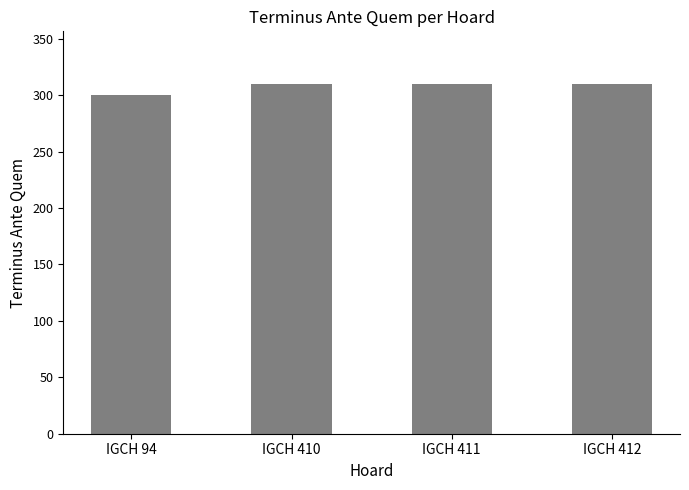

Count the number of data series in this chart.

1